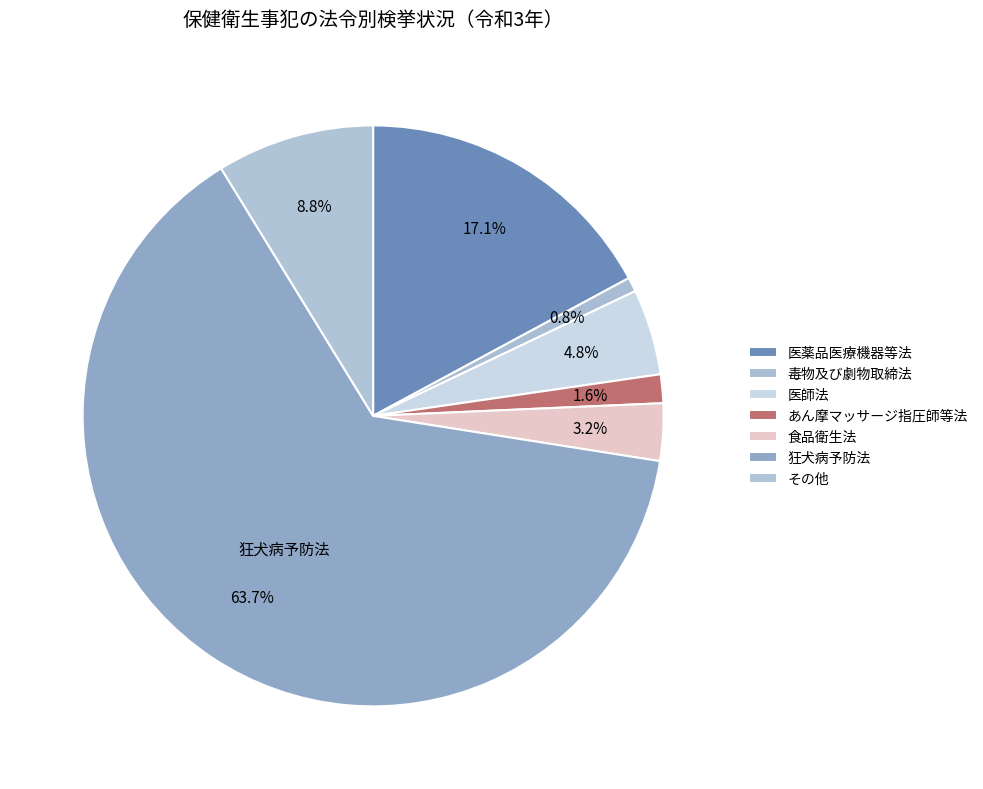

How many segments does this pie chart have?

7